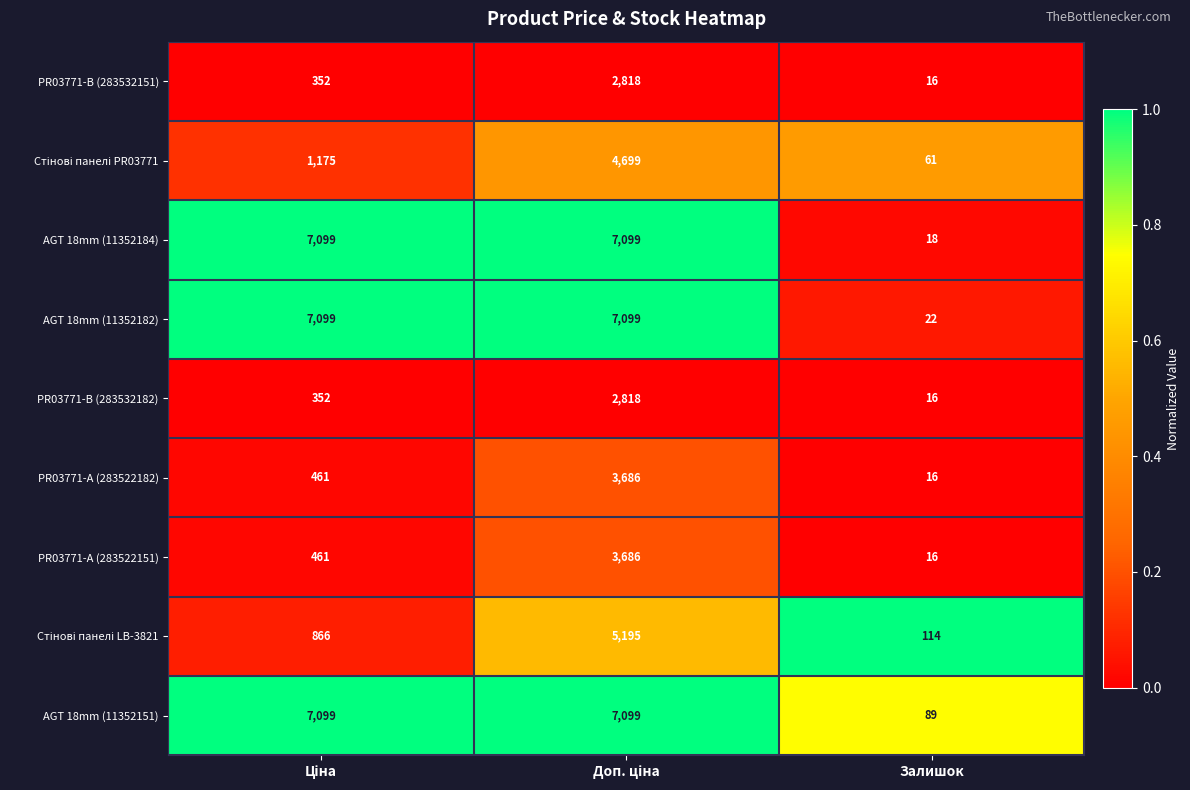

Which series has the largest range (max minus min)?

AGT 18mm (11352184)